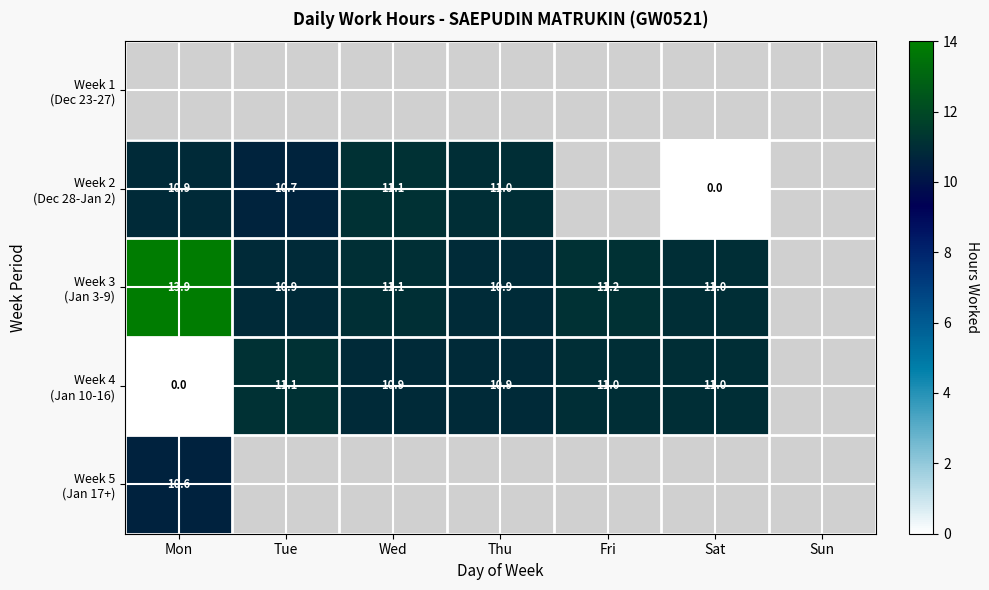

Which category has the lowest value across all series?

Sat